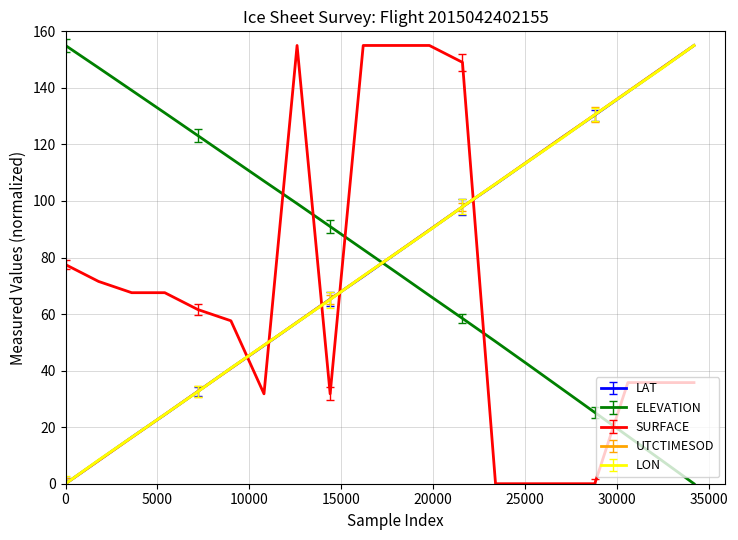

After their last crossing, which series has the higher values: SURFACE or UTCTIMESOD?

UTCTIMESOD